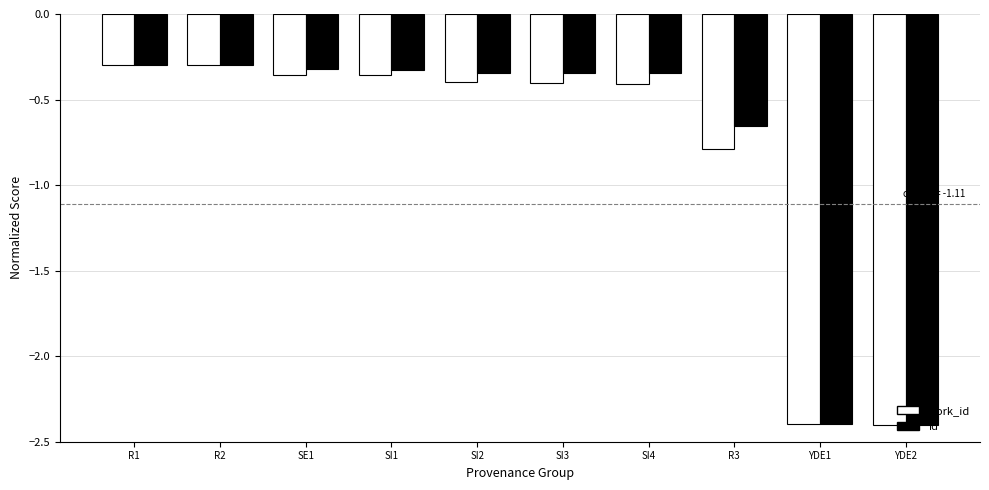

What is the total value across all series at YDE2?

-4.8